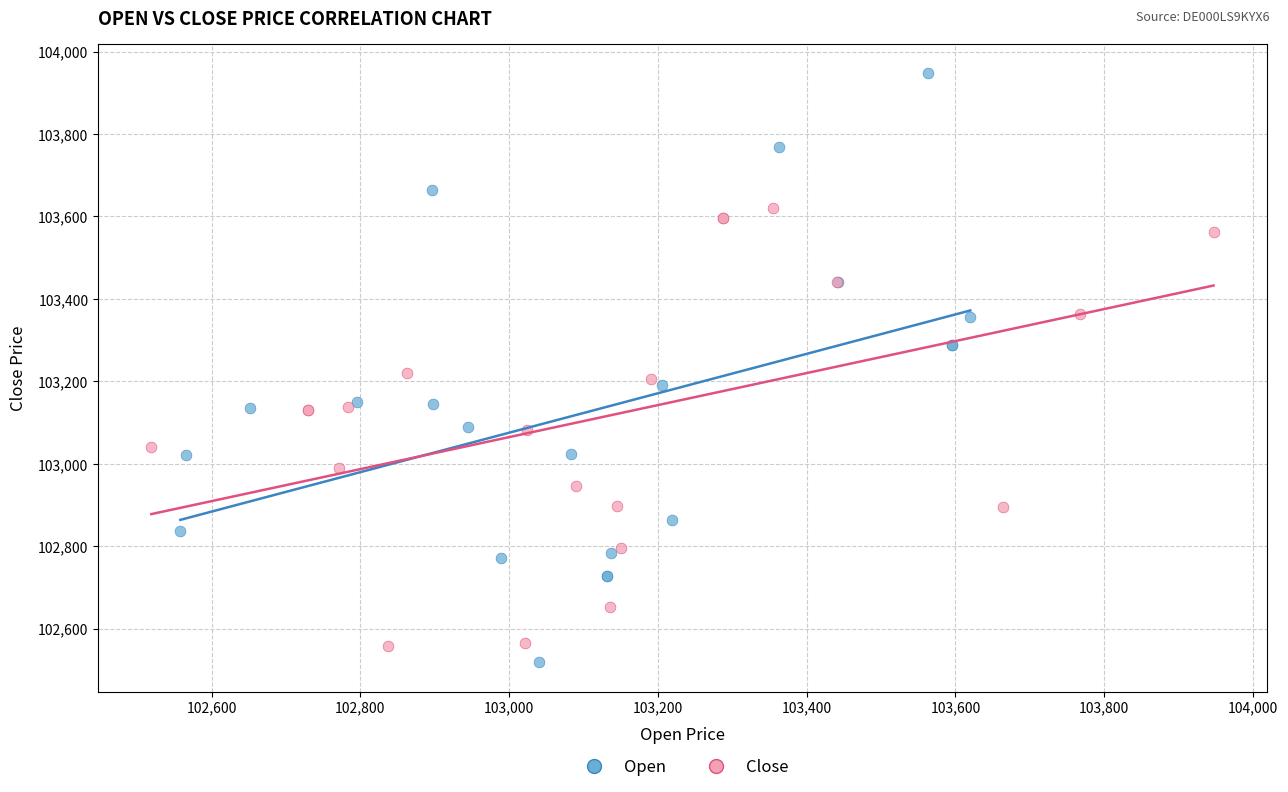

Which series reaches the maximum Y coordinate?

Open